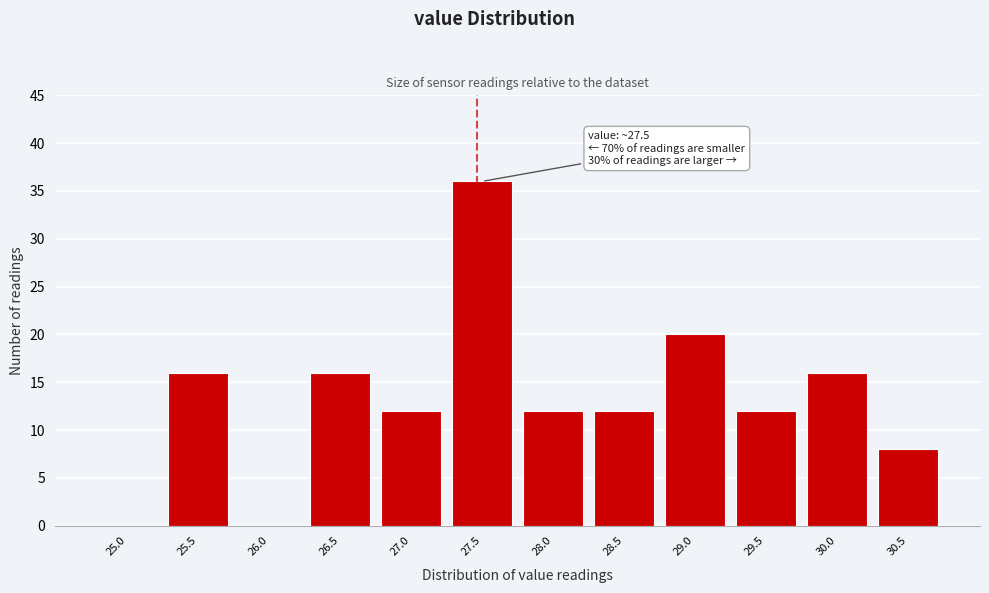

Reading left to right, extract all data points from this chart.

25.0=0	25.5=16	26.0=0	26.5=16	27.0=12	27.5=36	28.0=12	28.5=12	29.0=20	29.5=12	30.0=16	30.5=8